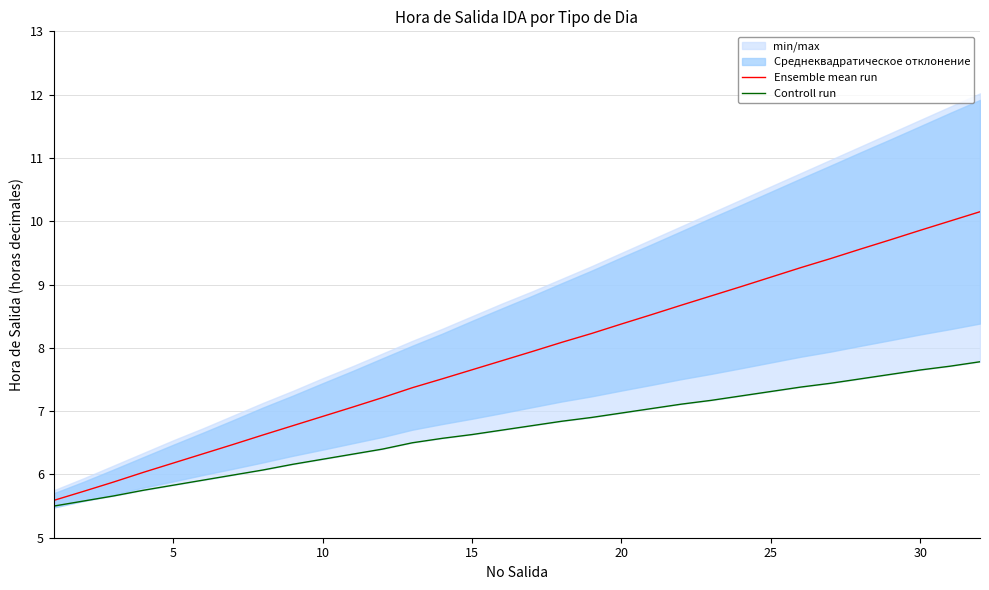

True or false: Ensemble mean run has more than 0 interior local peaks.

False